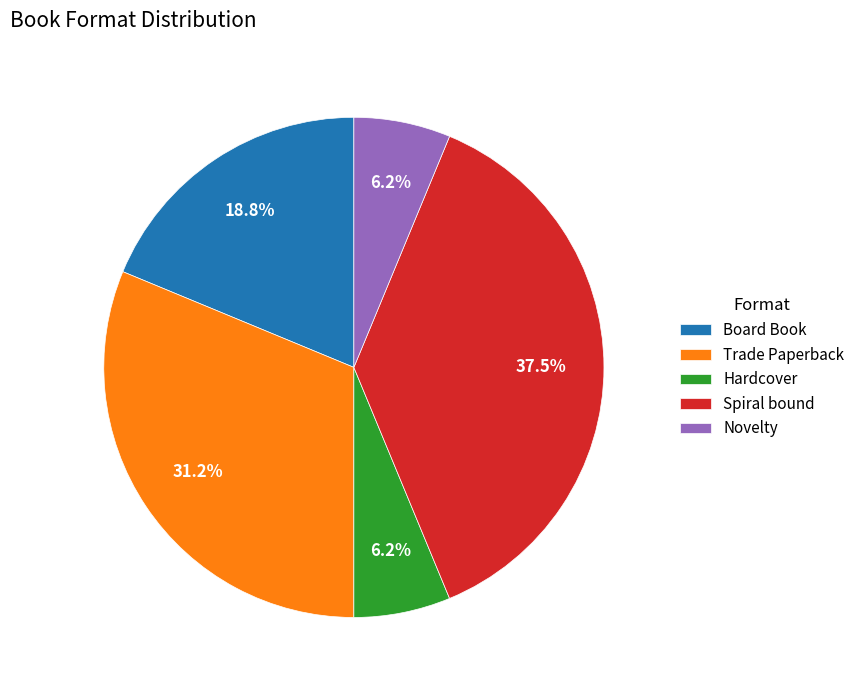

Do Spiral bound and Hardcover together represent more than half of the pie?

No